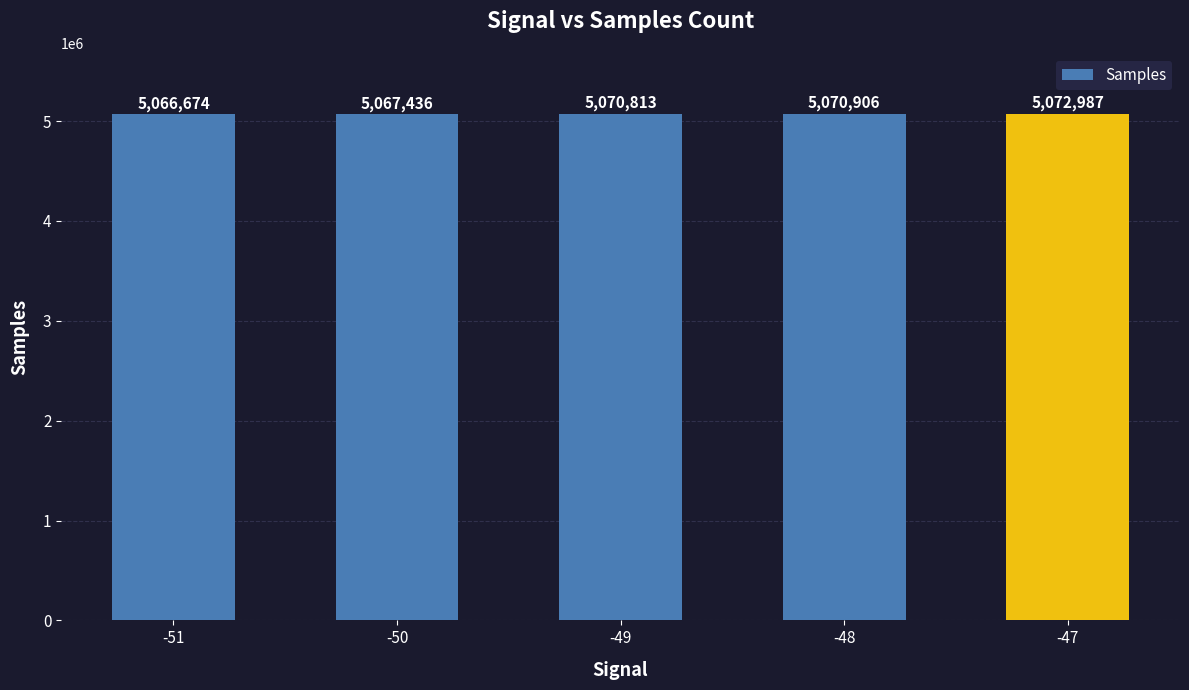

Read the value at -49, to the nearest 10.

5070810